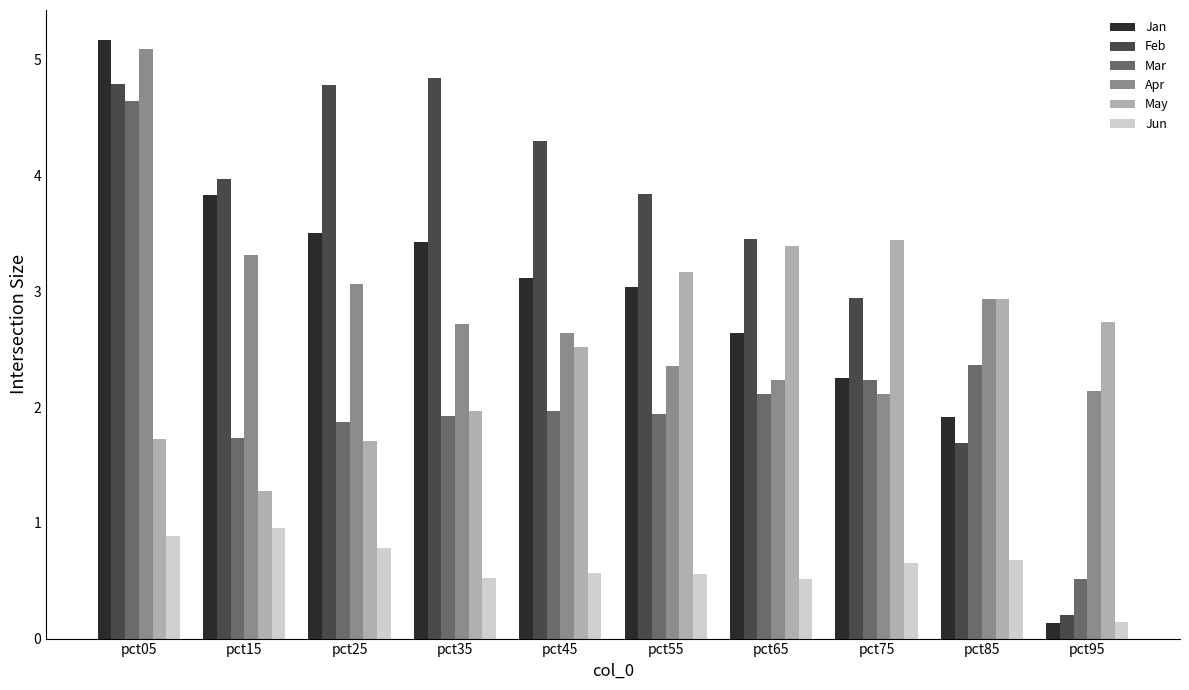

How many bars are there in each group?

6